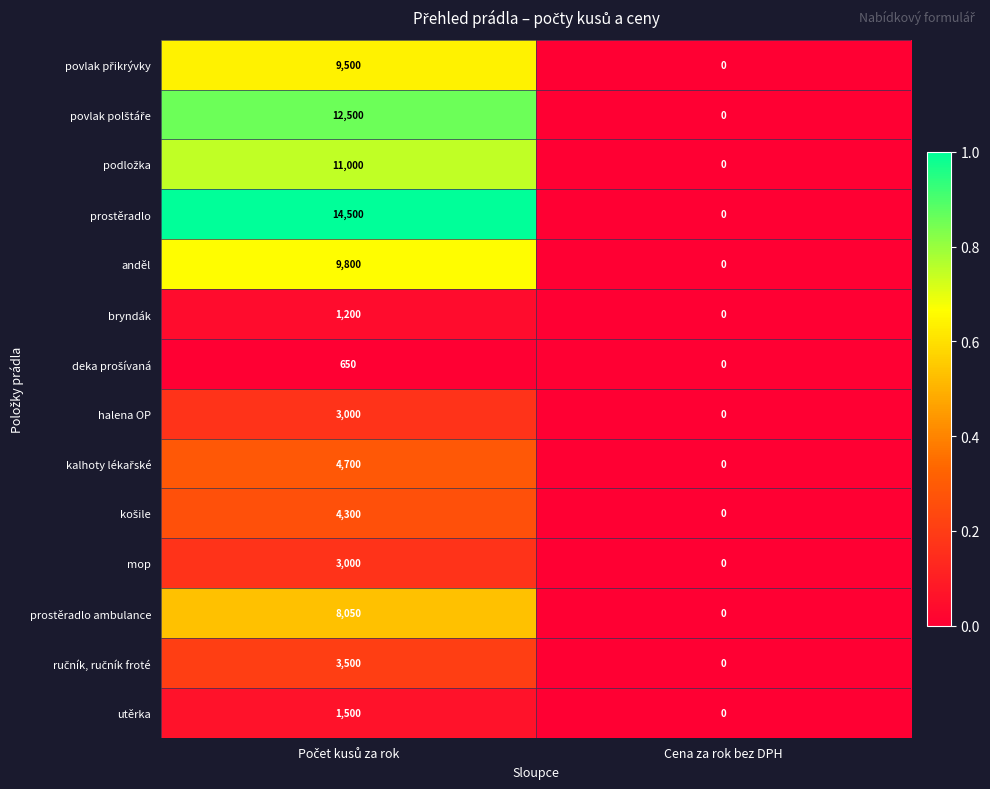

What is the sum of all mop values?

3000